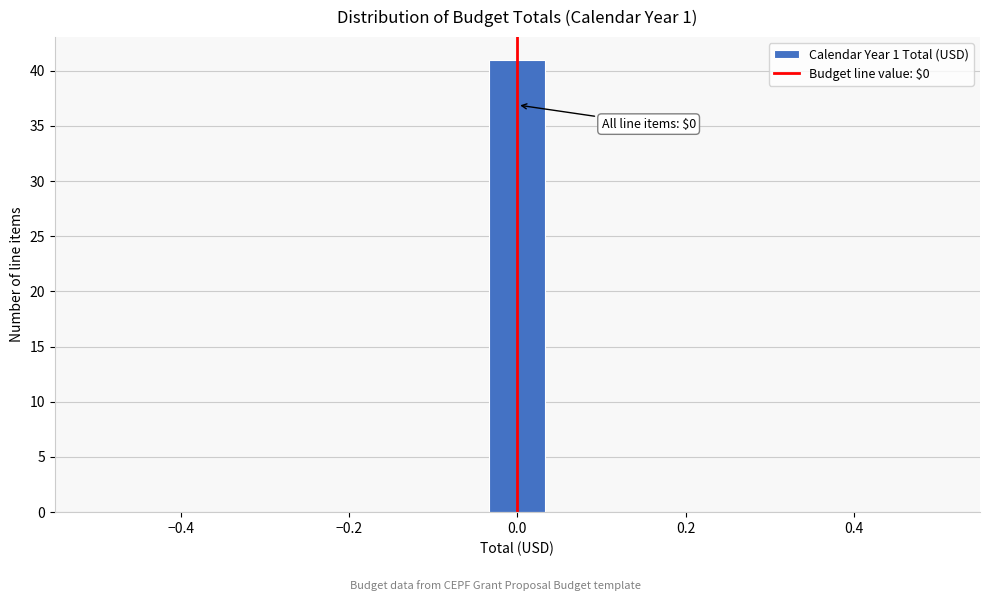

Around what value on the x-axis is the tallest bar? Give the approximate position of its centre, as read against the axis.

0.00